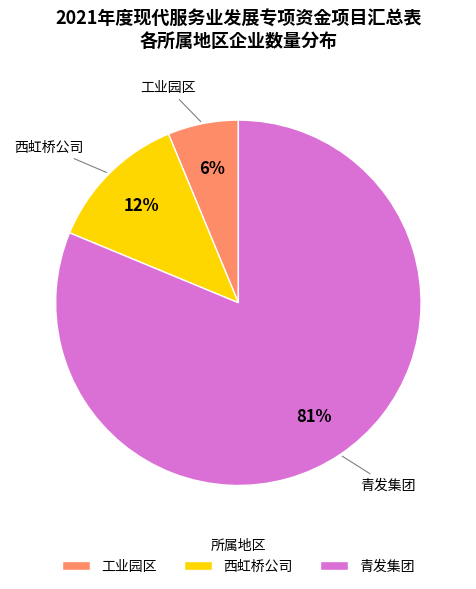

To the nearest percent, what is the average slice percentage?

33%